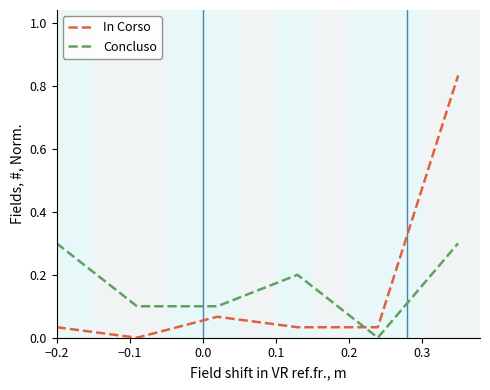

How many times do Concluso and In Corso cross each other?

1